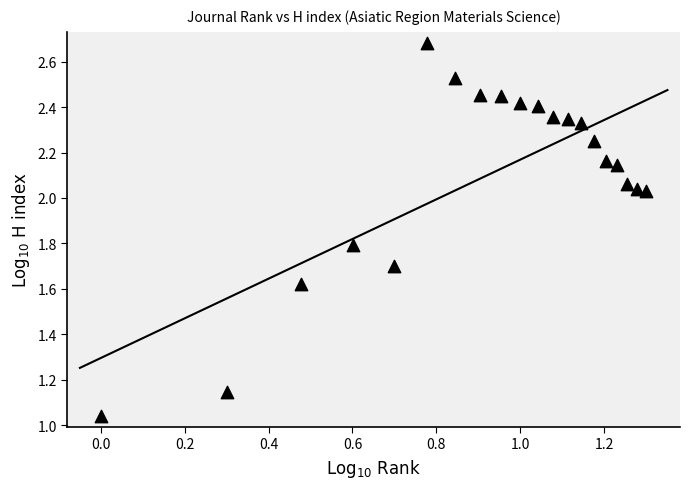

What is the range of X values (max minus min)?

1.3